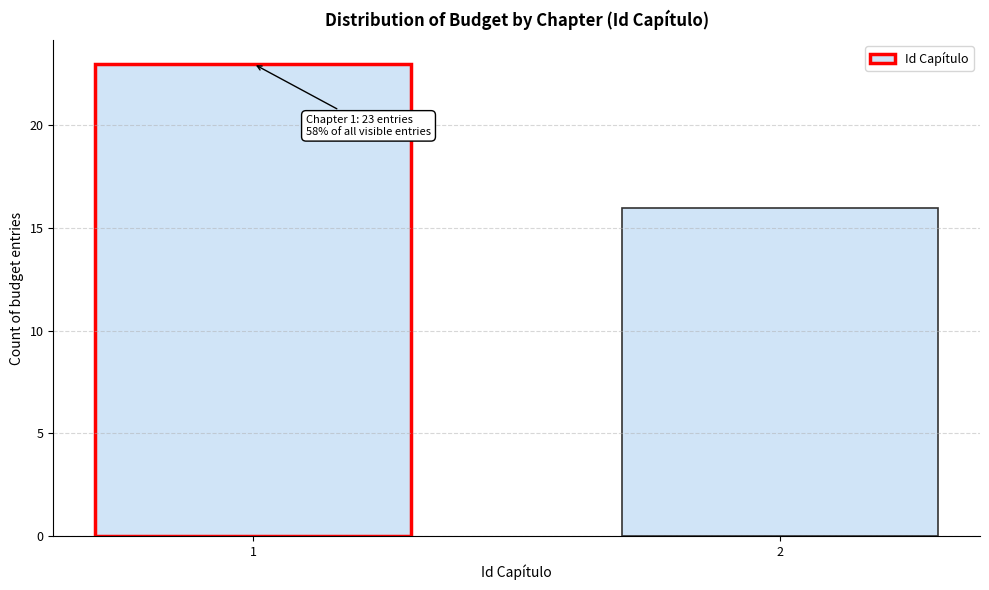

Reading right to left, what are all the values shown in this chart?

2=16	1=23